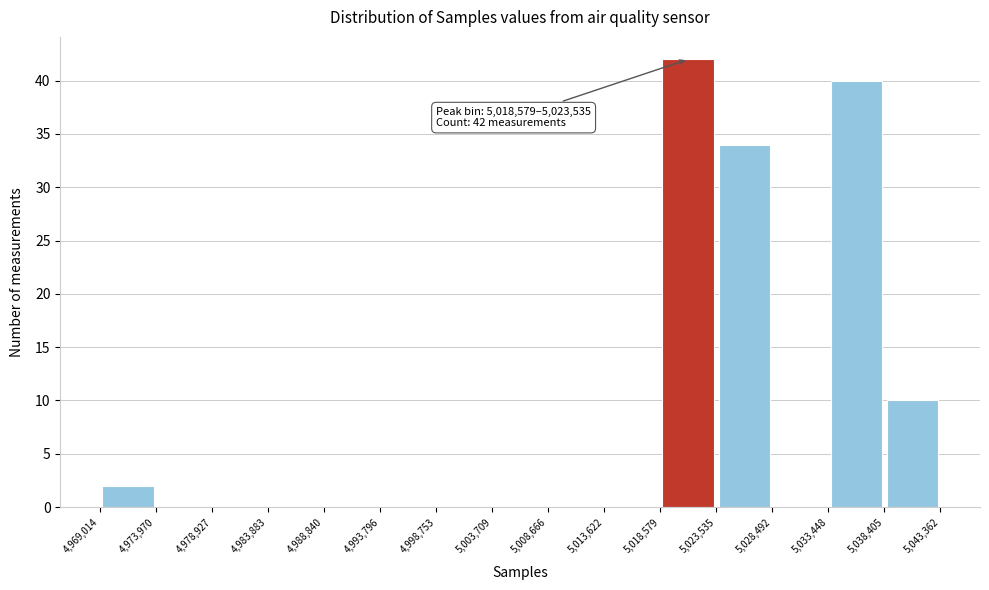

Over which range of the x-axis is the bar tallest?

5,018,579 to 5,023,535